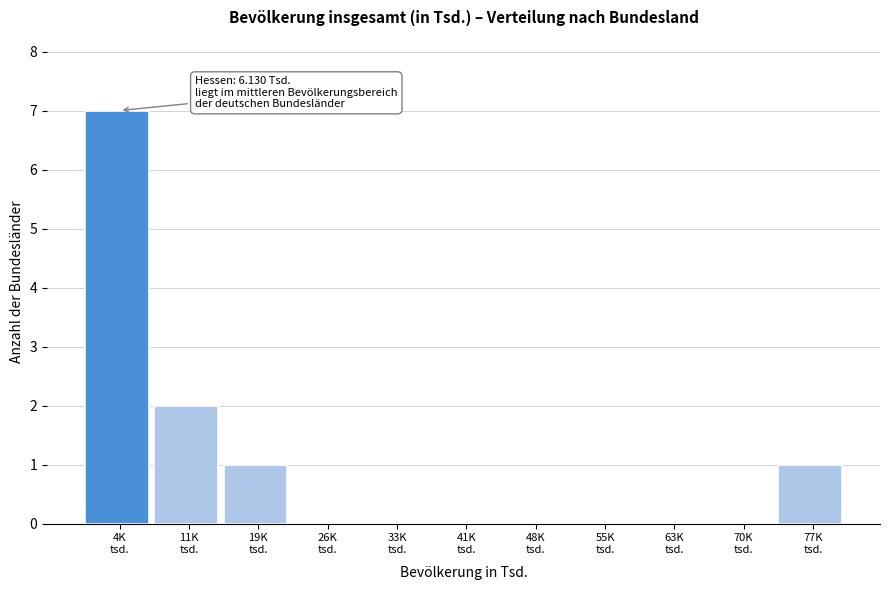

What is the sum of all values?

11